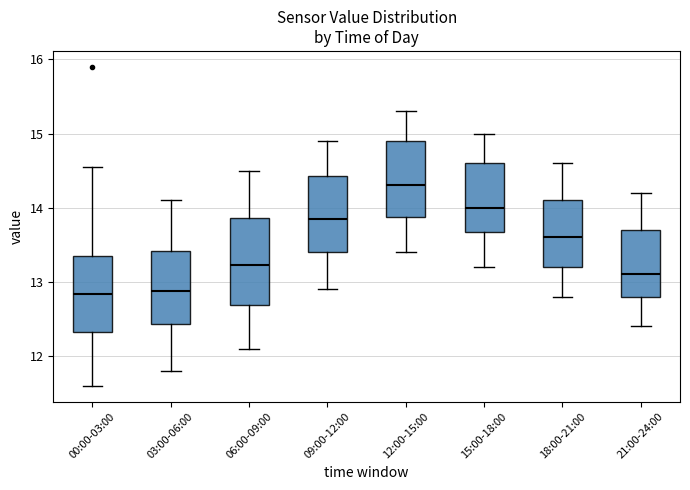

Reading left to right, transcribe this box plot: for each box, give where its median line is, the range the box spans, and where its two whiskers end, as read against the y-axis. The values are not printed on the chart, so give them approximately, as read against the axis.

00:00-03:00: median 12.8, box 12.3 to 13.4, whiskers 11.6 to 14.6
03:00-06:00: median 12.9, box 12.4 to 13.4, whiskers 11.8 to 14.1
06:00-09:00: median 13.2, box 12.7 to 13.9, whiskers 12.1 to 14.5
09:00-12:00: median 13.9, box 13.4 to 14.4, whiskers 12.9 to 14.9
12:00-15:00: median 14.3, box 13.9 to 14.9, whiskers 13.4 to 15.3
15:00-18:00: median 14.0, box 13.7 to 14.6, whiskers 13.2 to 15.0
18:00-21:00: median 13.6, box 13.2 to 14.1, whiskers 12.8 to 14.6
21:00-24:00: median 13.1, box 12.8 to 13.7, whiskers 12.4 to 14.2